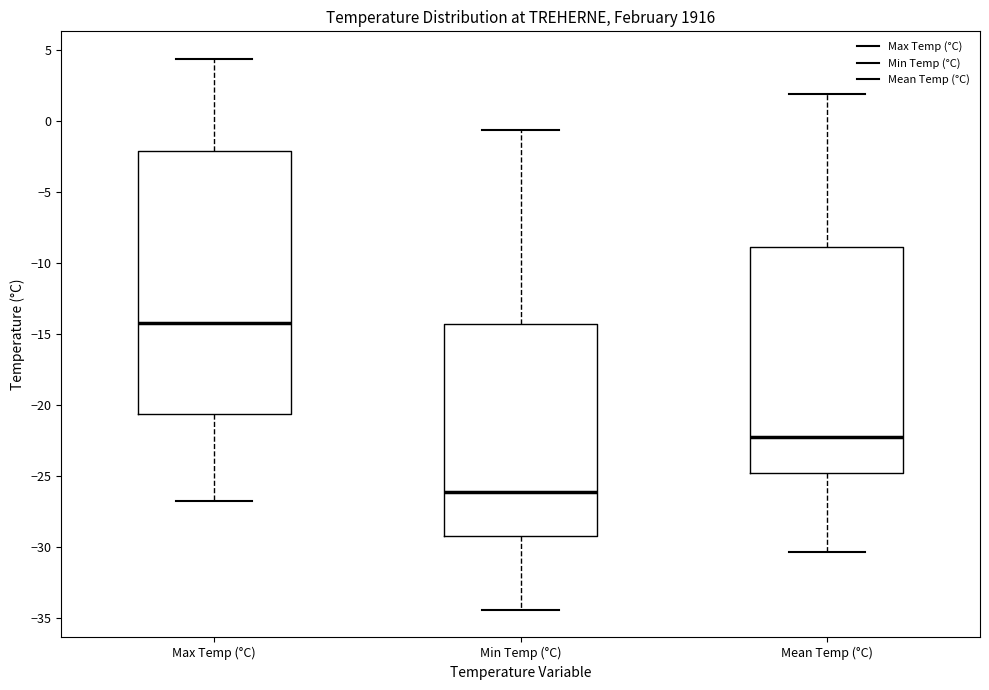

Which box is the tallest, from its lower edge to its upper edge?

Max Temp (°C)